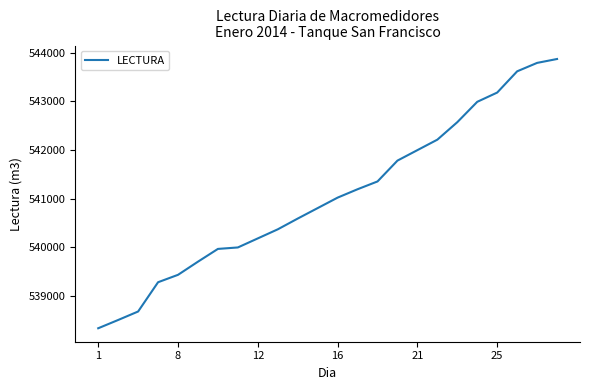

What is the minimum value shown in the chart?

538341